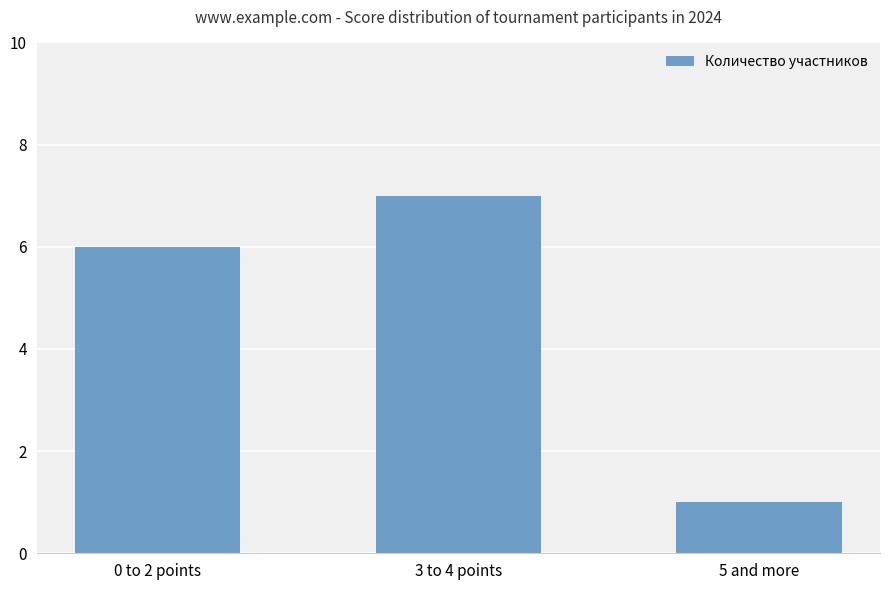

The value at 0 to 2 points is 6. True or false?

True